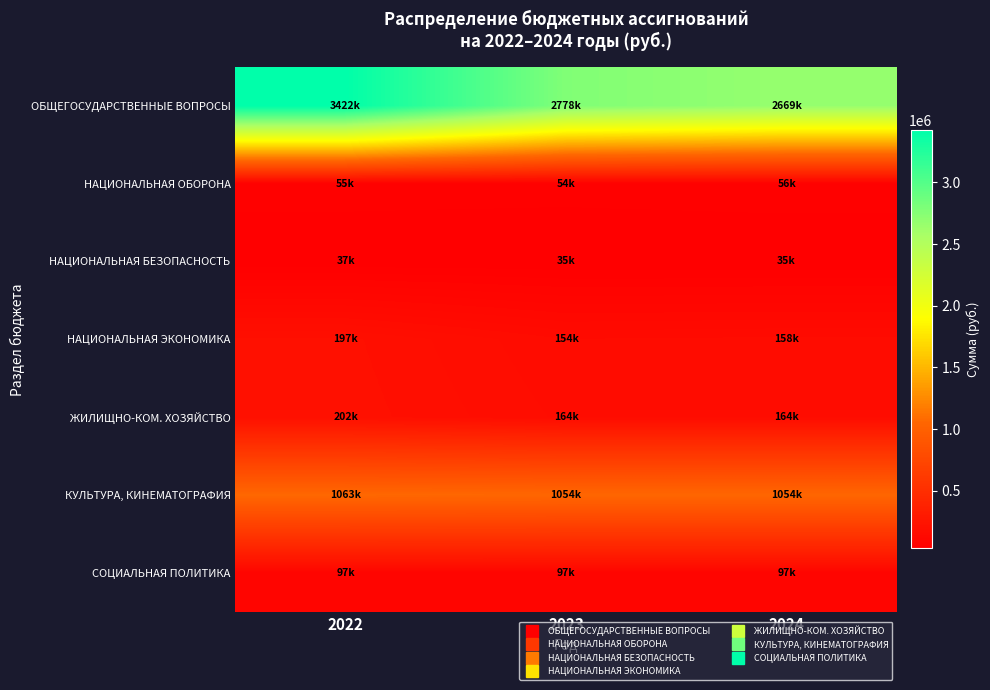

Reading right to left, transcribe all the data shown in this chart.

ОБЩЕГОСУДАРСТВЕННЫЕ ВОПРОСЫ: 2024=2668504.0	2023=2777530.0	2022=3422025.4
НАЦИОНАЛЬНАЯ ОБОРОНА: 2024=56470.0	2023=53945.0	2022=54699.0
НАЦИОНАЛЬНАЯ БЕЗОПАСНОСТЬ: 2024=35000.0	2023=35000.0	2022=36842.0
НАЦИОНАЛЬНАЯ ЭКОНОМИКА: 2024=157946.0	2023=154369.0	2022=197425.5
ЖИЛИЩНО-КОМ. ХОЗЯЙСТВО: 2024=164400.0	2023=164400.0	2022=201900.0
КУЛЬТУРА, КИНЕМАТОГРАФИЯ: 2024=1054089.0	2023=1054089.0	2022=1062512.0
СОЦИАЛЬНАЯ ПОЛИТИКА: 2024=96828.0	2023=96828.0	2022=96828.0